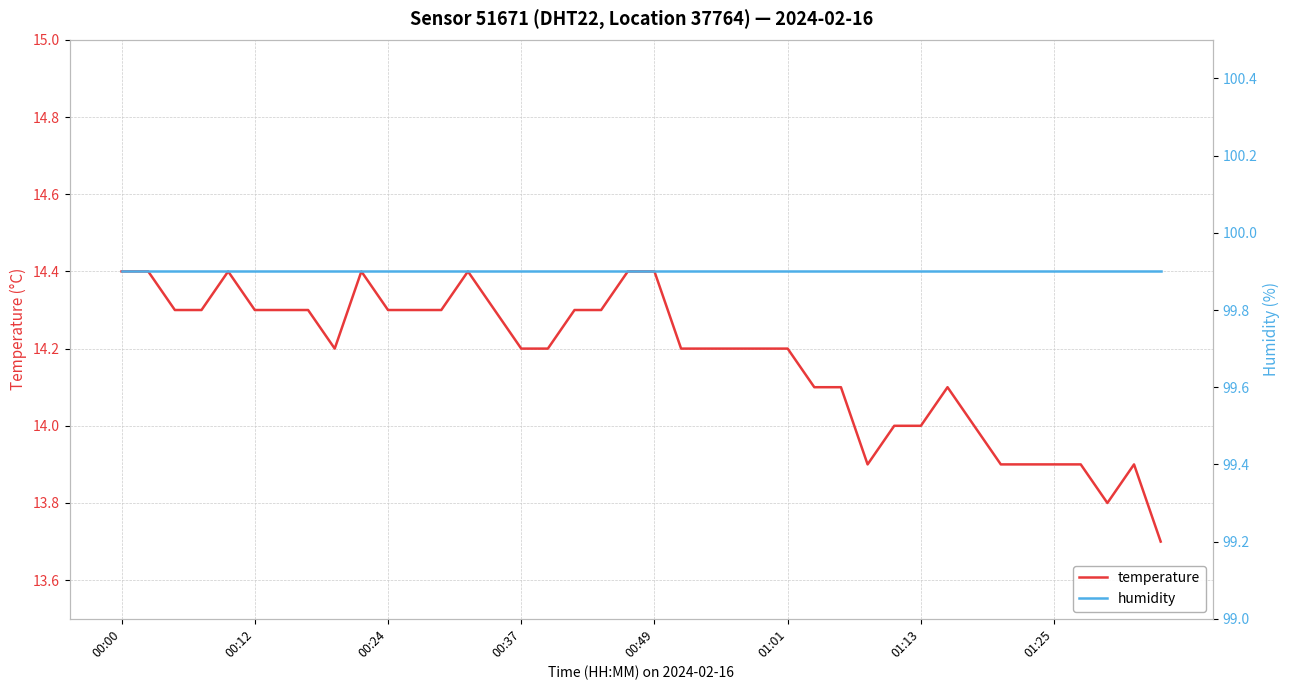

How many lines are shown in the chart?

2